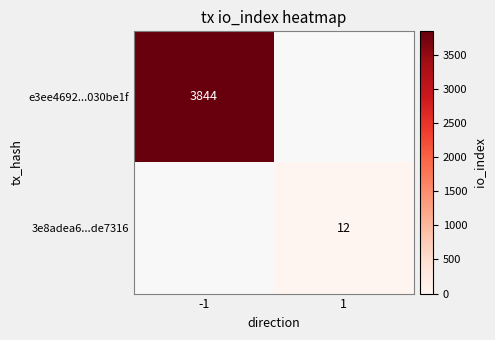

The e3ee4692...030be1f series shows 6835 at -1. True or false?

False